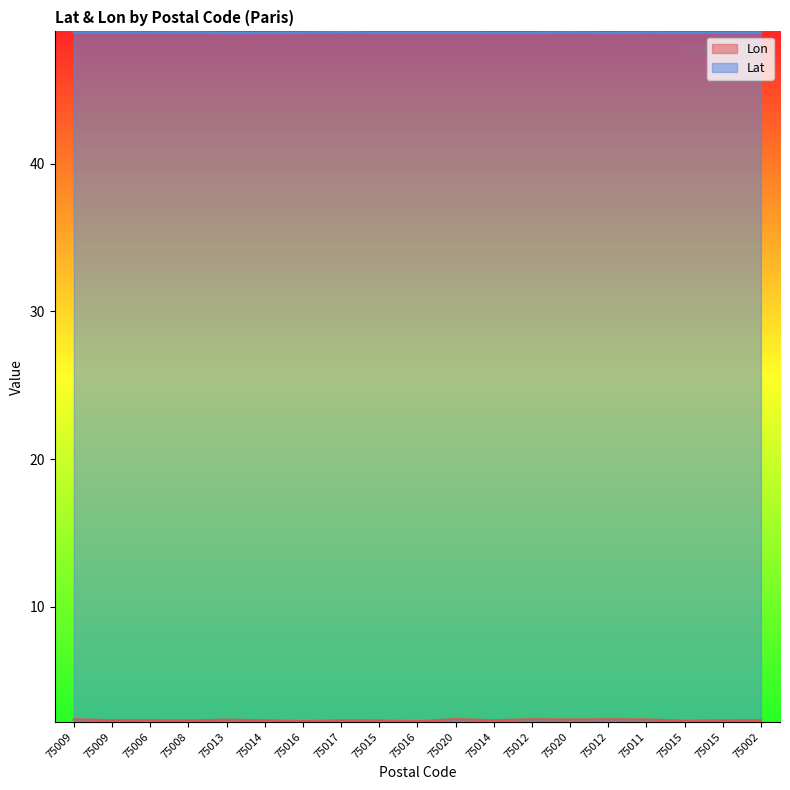

Count the Lat values in the range 48 to 49.

19